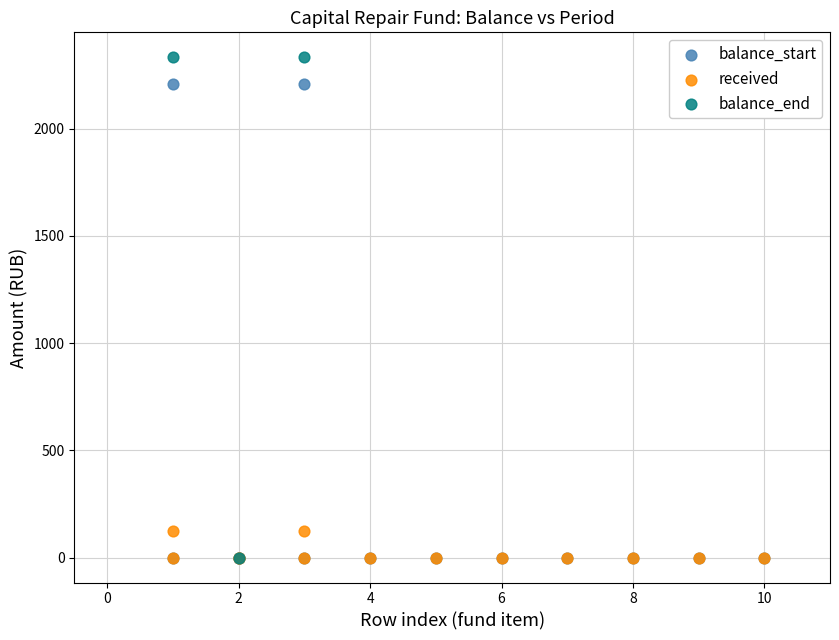

What are all the series names shown in the legend?

balance_start, received, balance_end